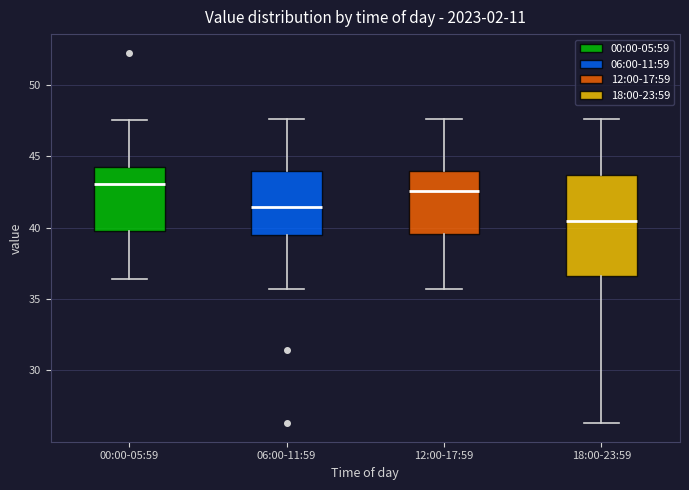

Which box has the lowest median line?

18:00-23:59